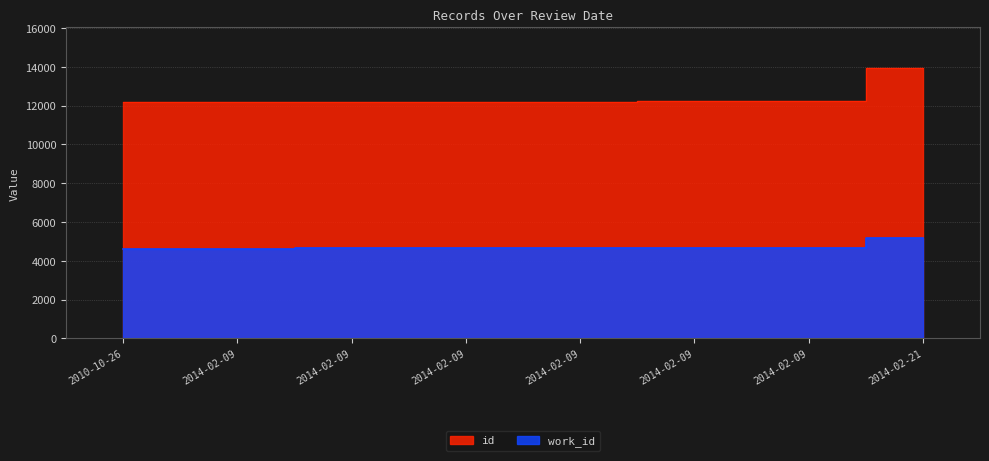

Between 2014-02-09 and 2014-02-09, which series saw the biggest shift?

id